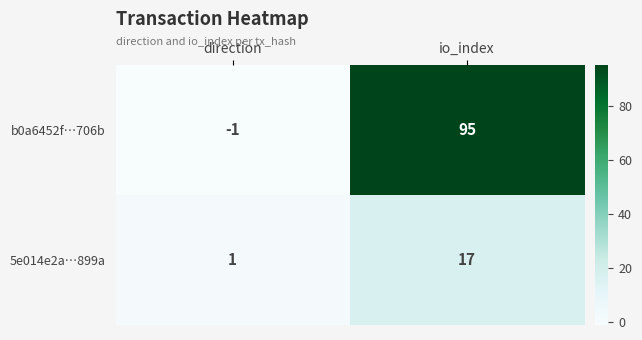

Rank the series by their maximum value, from highest to lowest.

b0a6452f…706b, 5e014e2a…899a